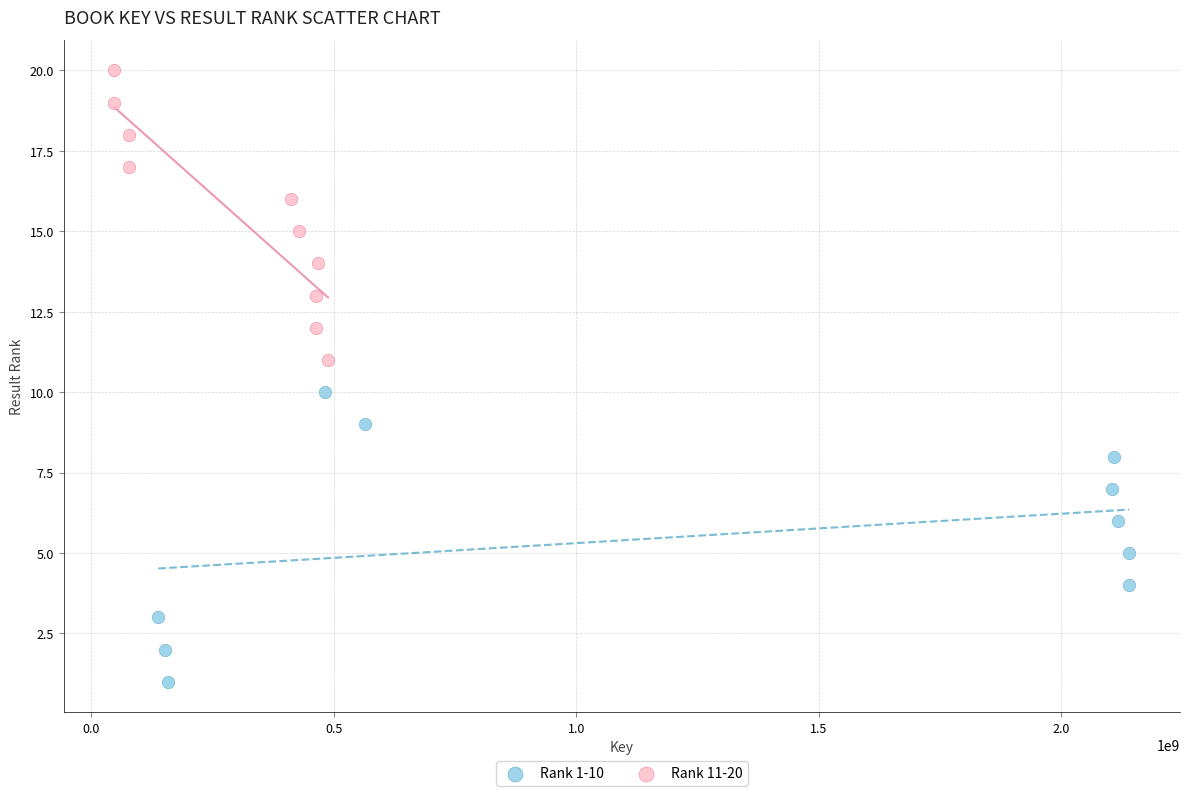

Which series reaches the minimum Y coordinate?

Rank 1-10